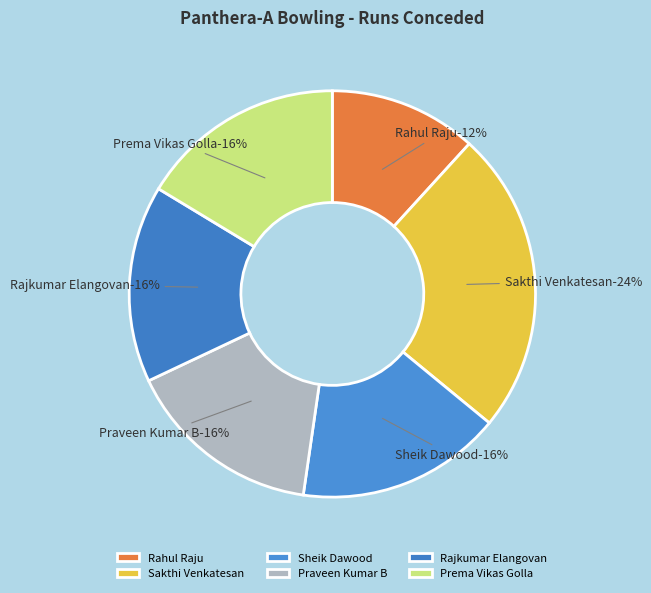

Between Sakthi Venkatesan and Rajkumar Elangovan, which is larger?

Sakthi Venkatesan